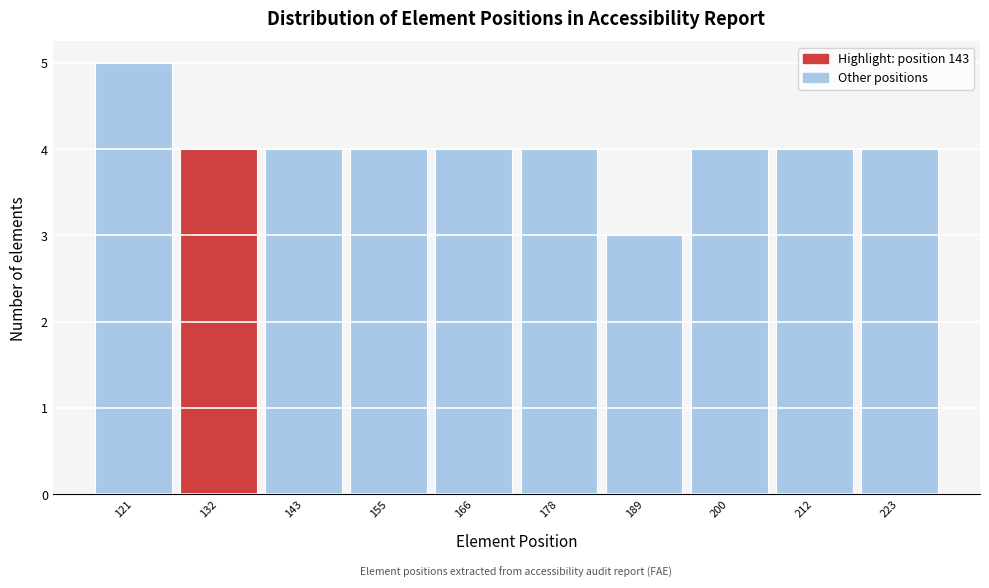

Reading left to right, what are all the values shown in this chart?

121=5	132=4	143=4	155=4	166=4	178=4	189=3	200=4	212=4	223=4